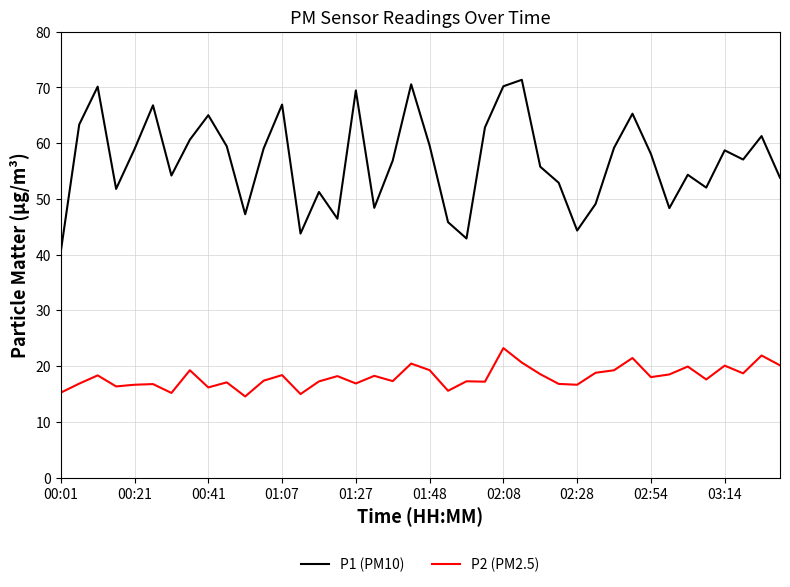

True or false: P1 (PM10) and P2 (PM2.5) intersect in this chart.

False